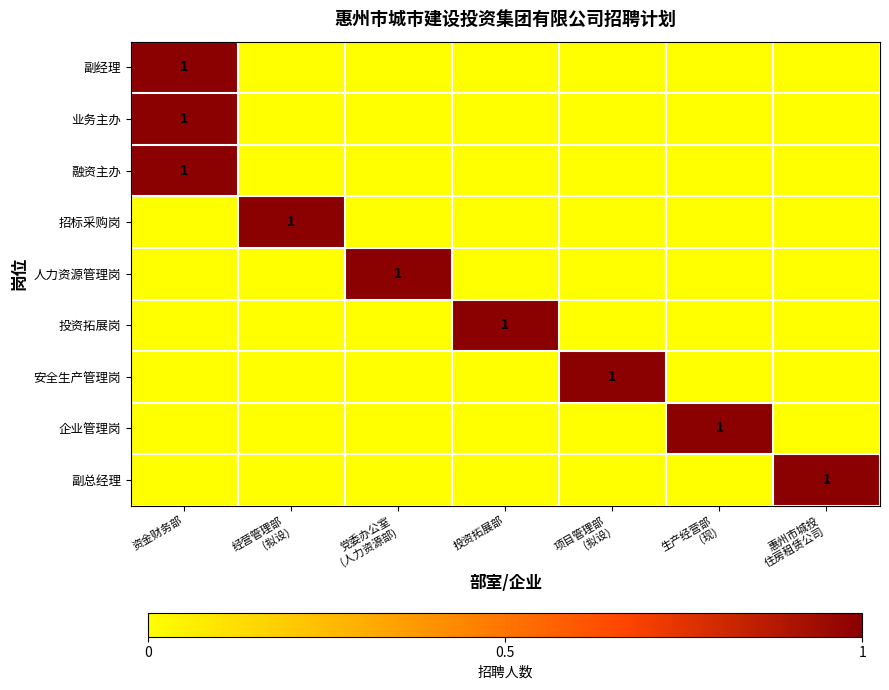

Is it true that 业务主办 equals 2 at 资金财务部?

False